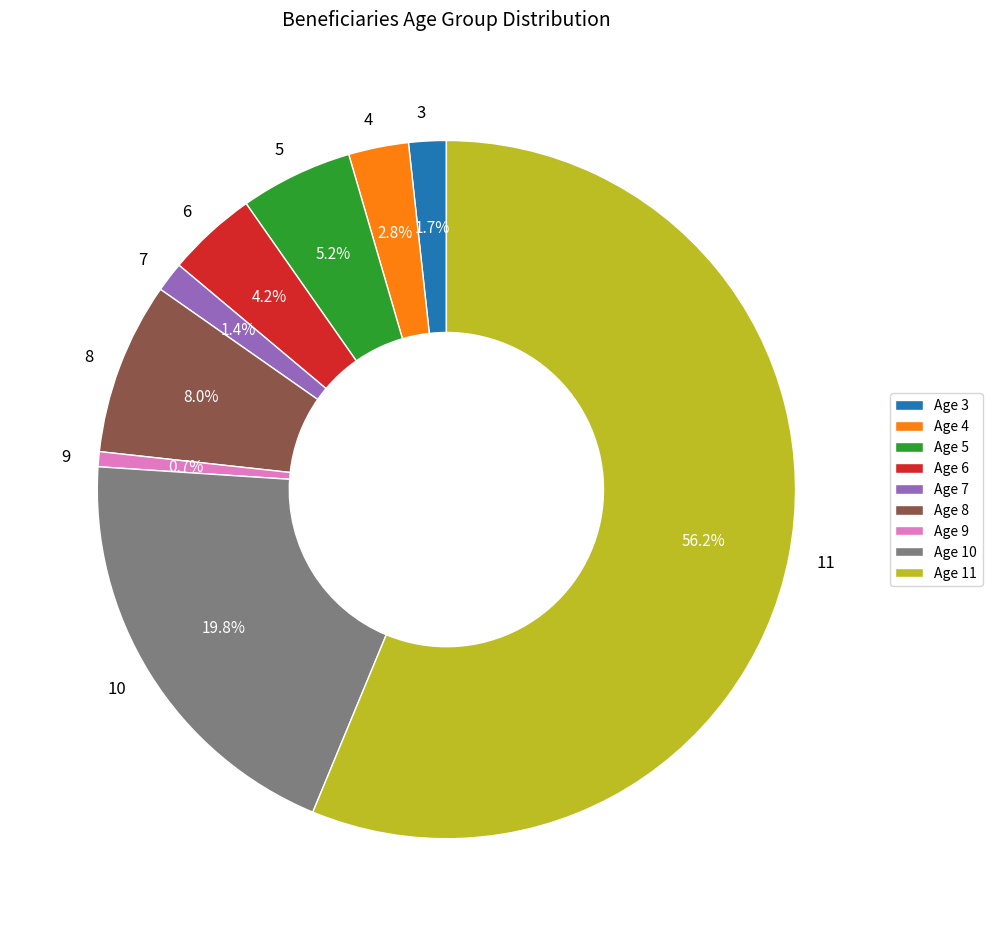

Is there any slice that represents more than half of the pie?

Yes